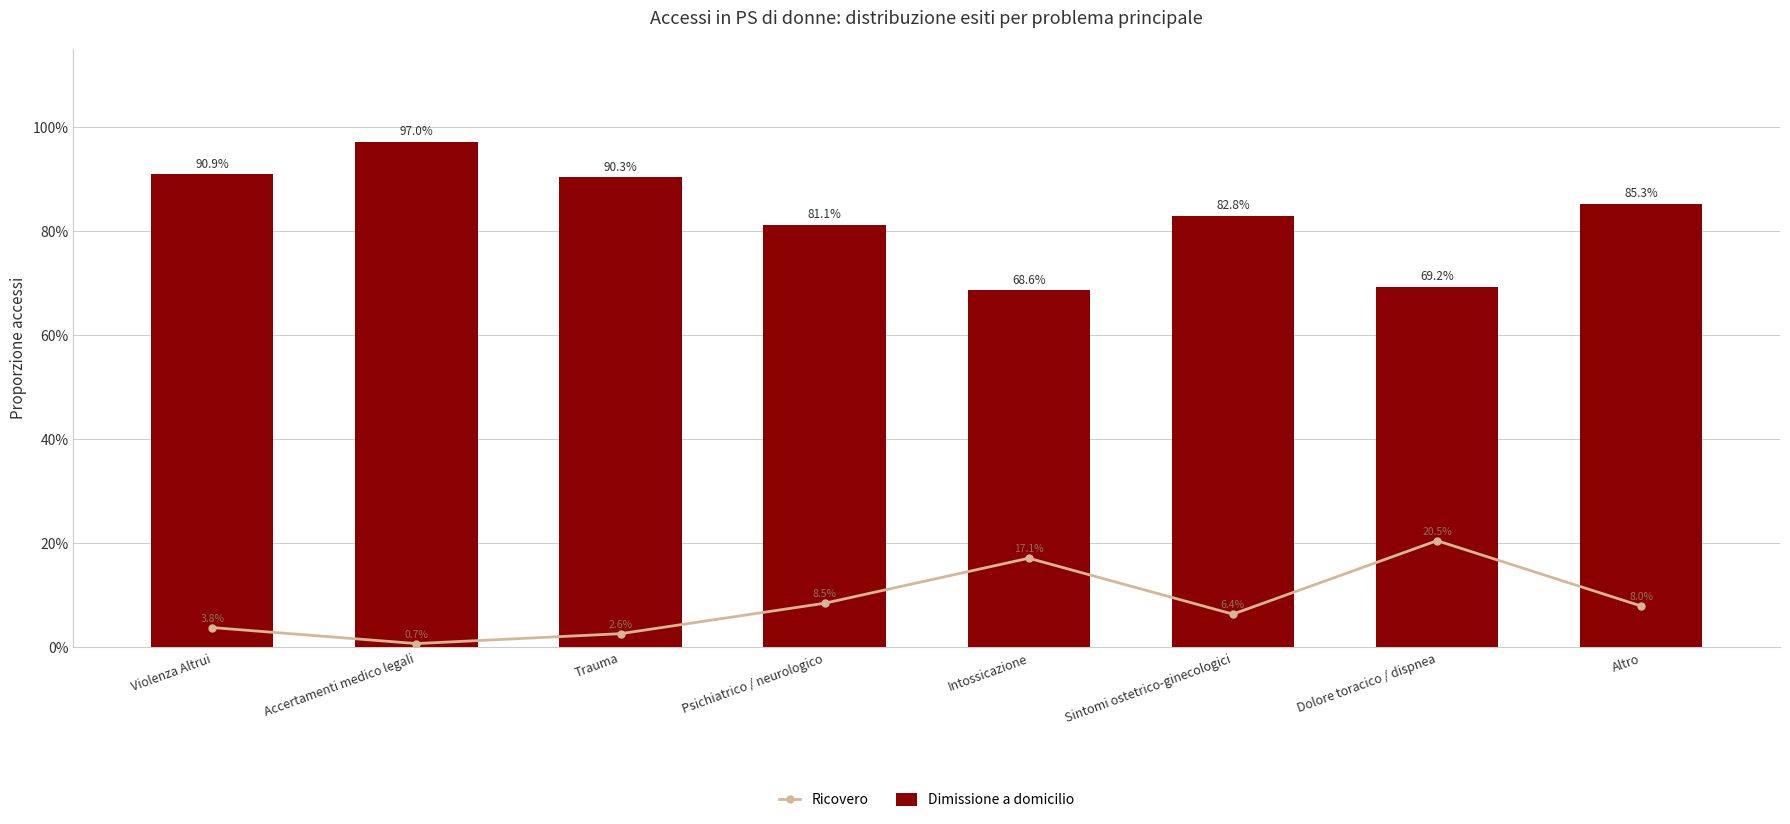

Is it true that Dimissione a domicilio equals 1.4 at Altro?

False